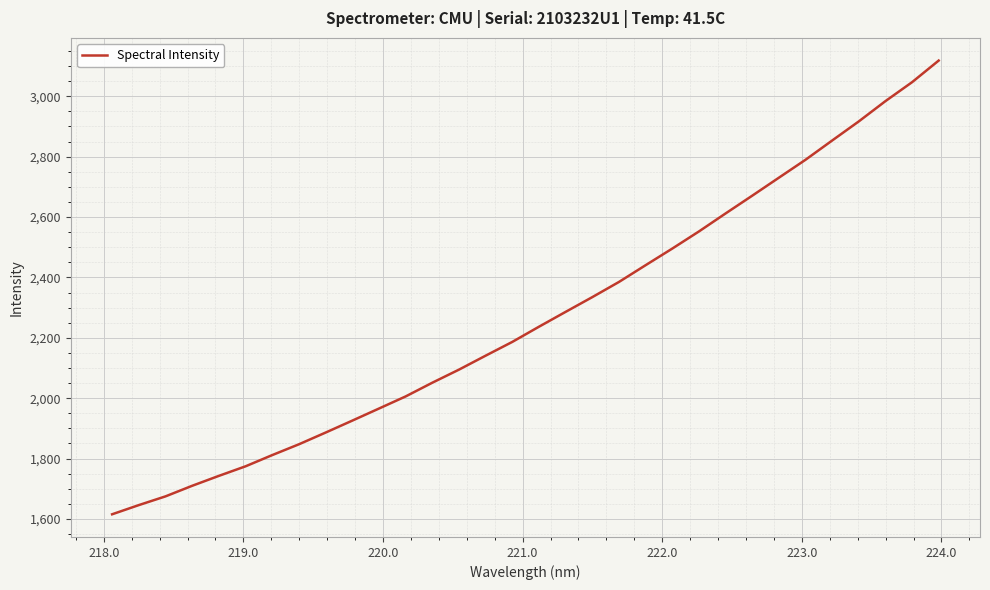

True or false: there are more than 0 points higher than both neighbors.

False